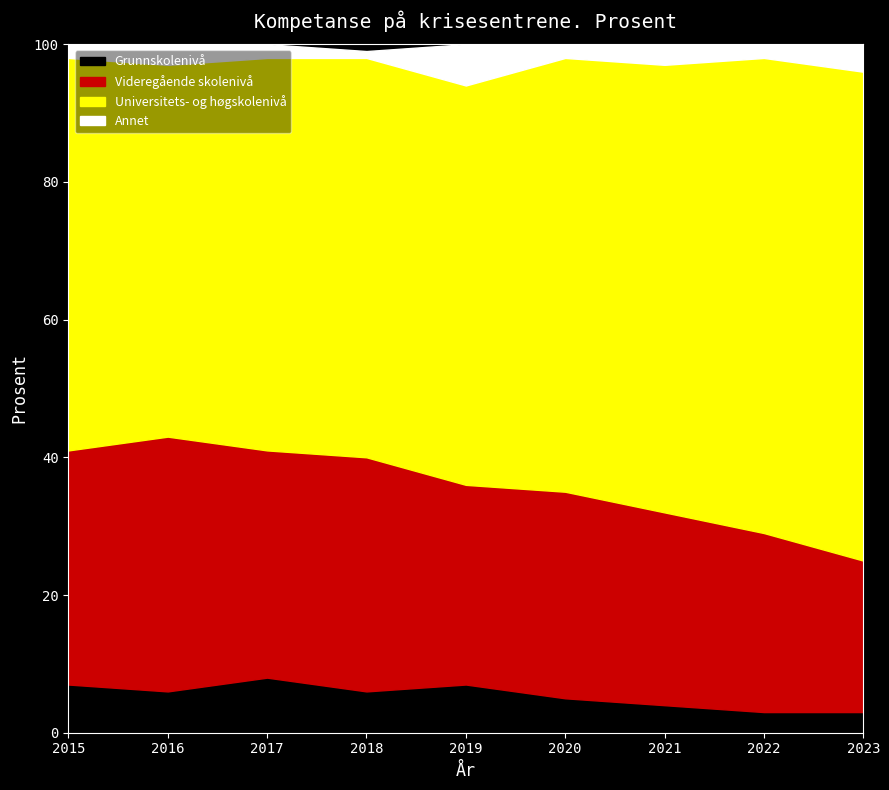

Is the value of Videregående skolenivå at 2019 greater than the value of Grunnskolenivå at 2023?

Yes